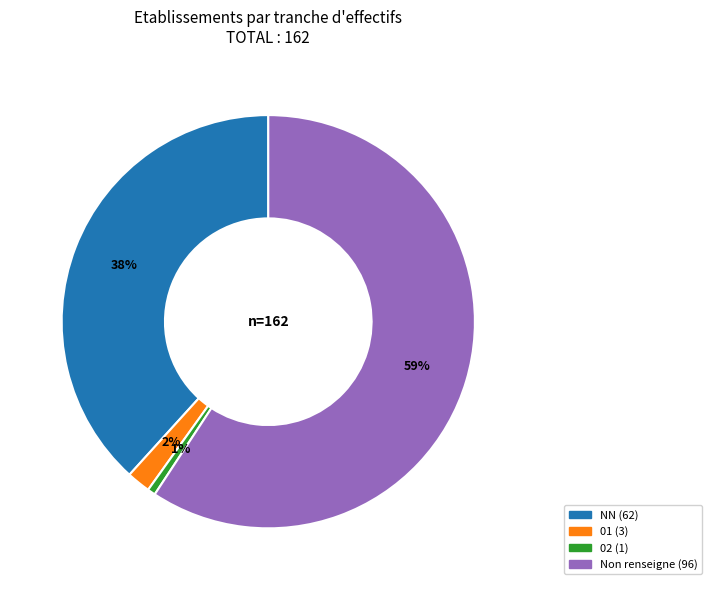

Does any single category account for the majority?

Yes